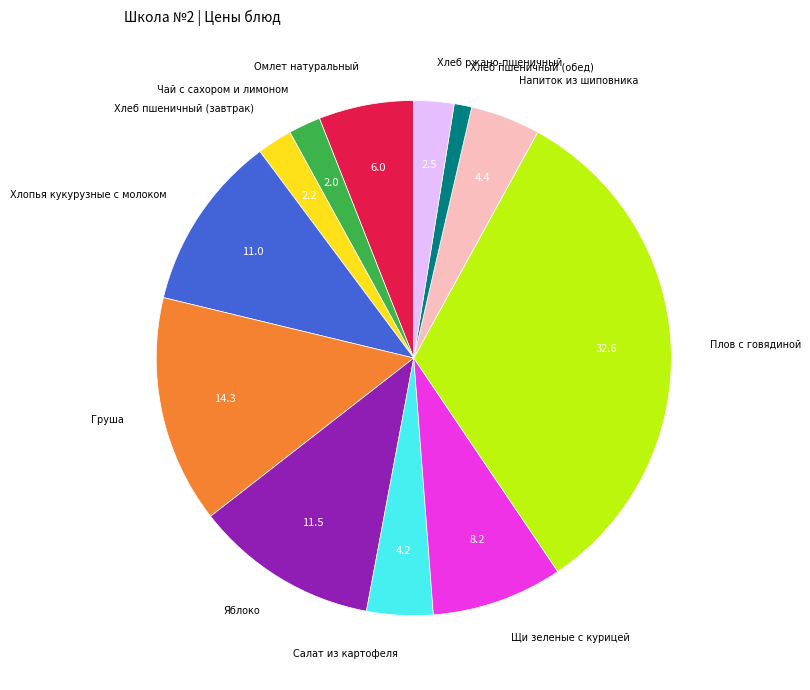

The Щи зеленые с курицей slice represents 8% of the pie. True or false?

True